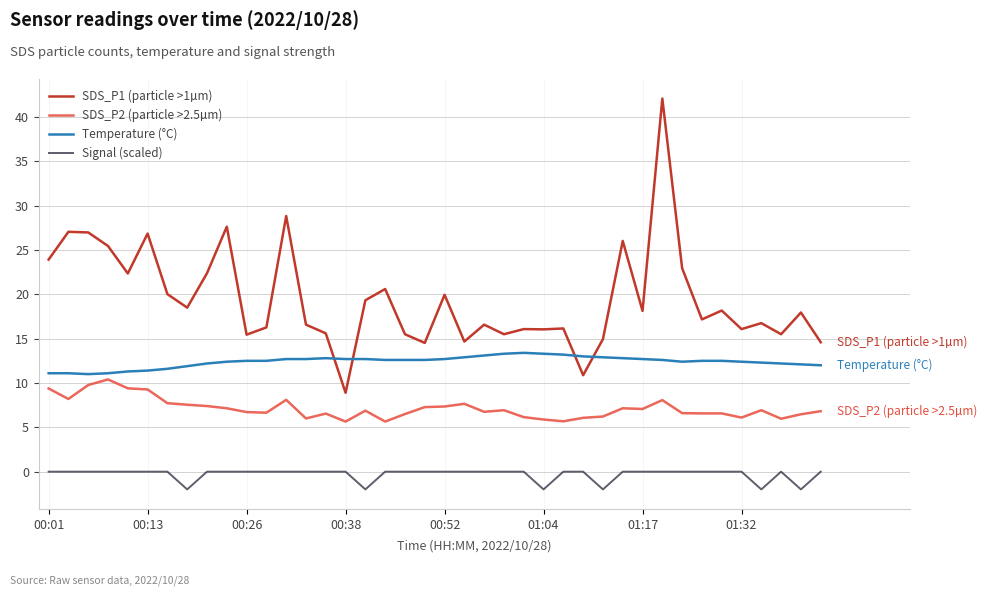

What is the difference between the maximum and minimum values in the Temperature (°C) series?

2.4